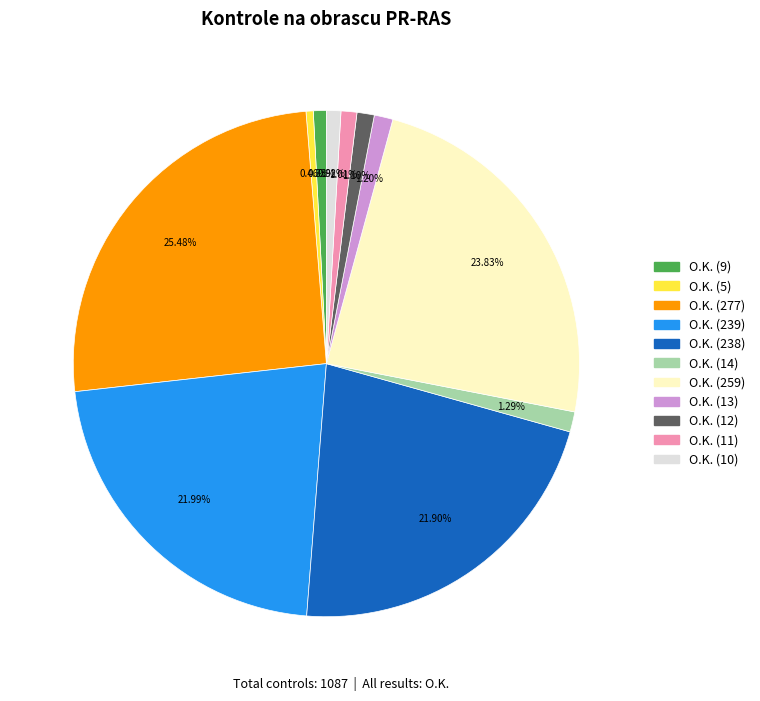

Is there any slice that represents more than half of the pie?

No